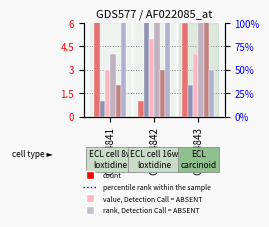

What is the total value across all series at GSM14843?

31